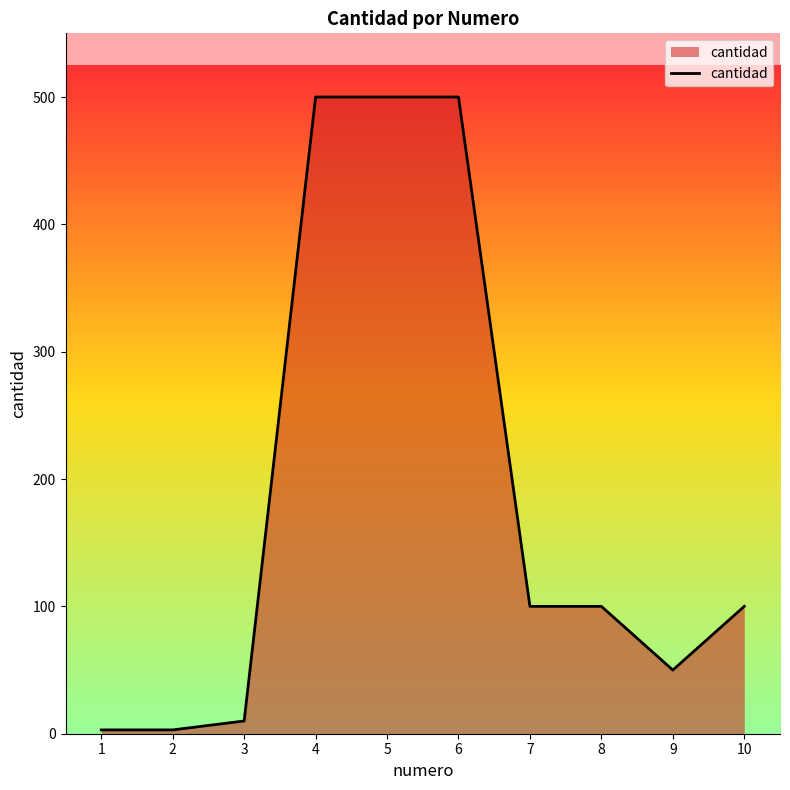

How many lines are shown in the chart?

1